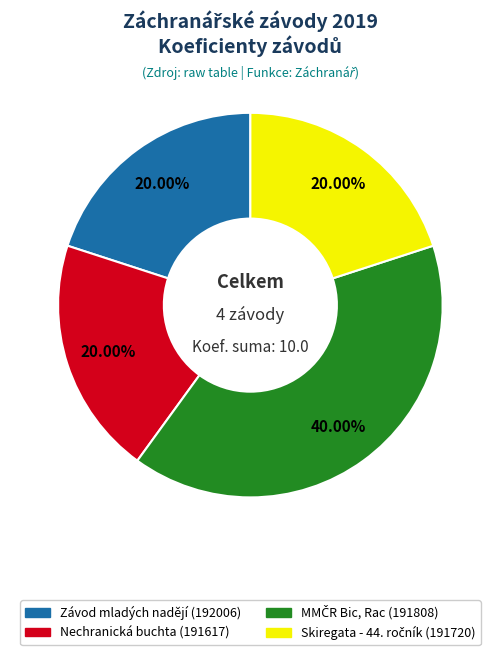

Does any single category account for the majority?

No